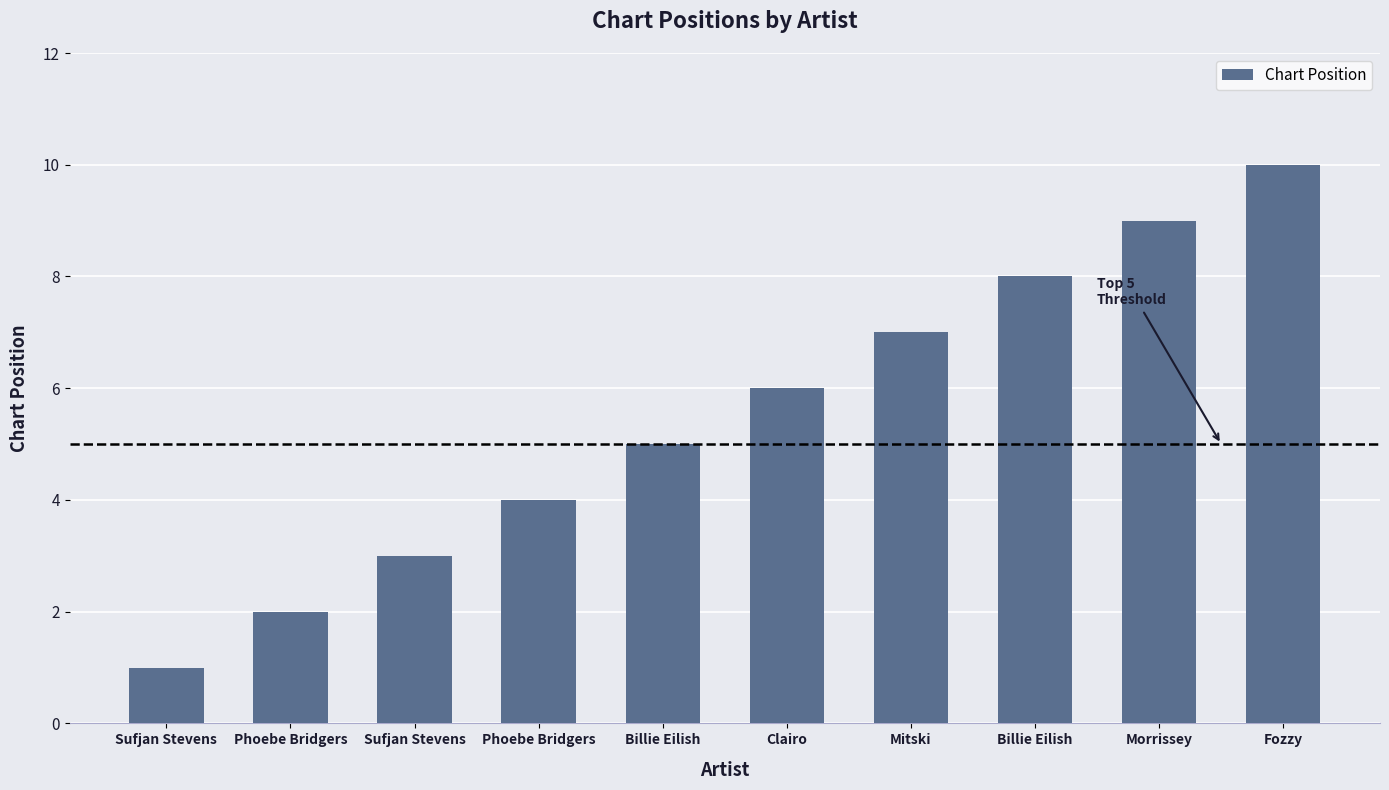

Does the chart contain any negative values?

No